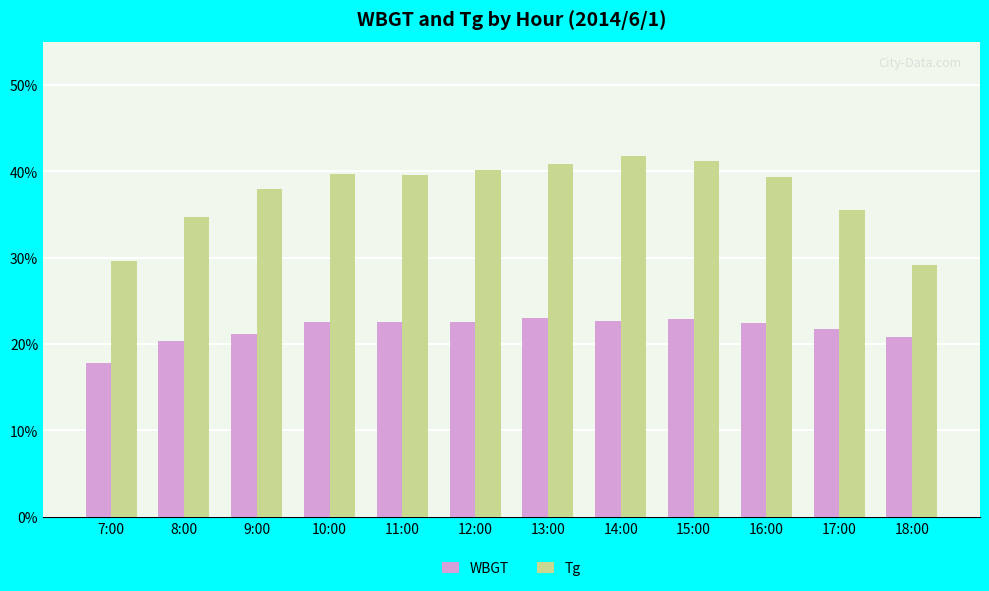

What is the difference between the maximum and minimum values in the Tg series?

12.7